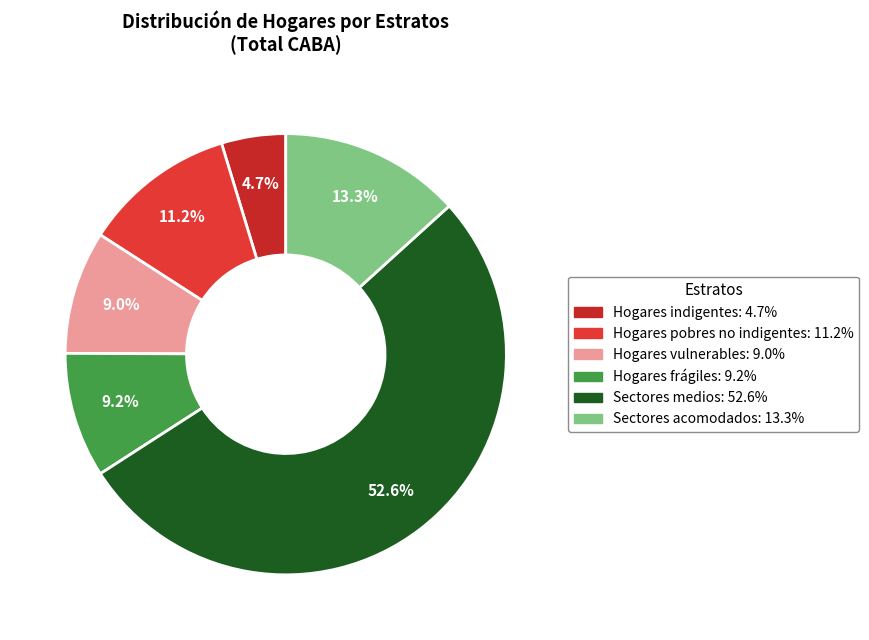

Which category has the biggest portion of the pie?

Sectores medios